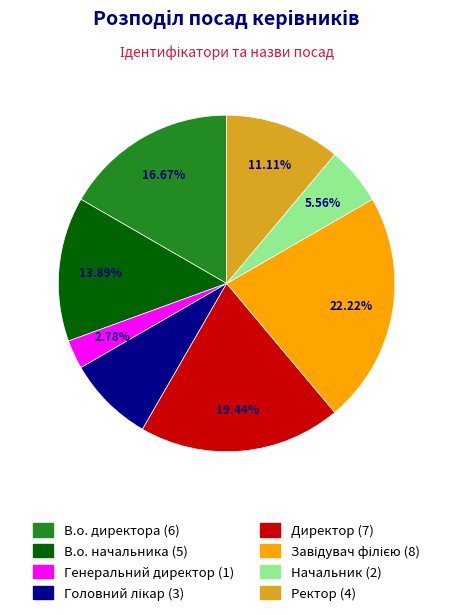

Is В.о. начальника the majority of the pie?

No